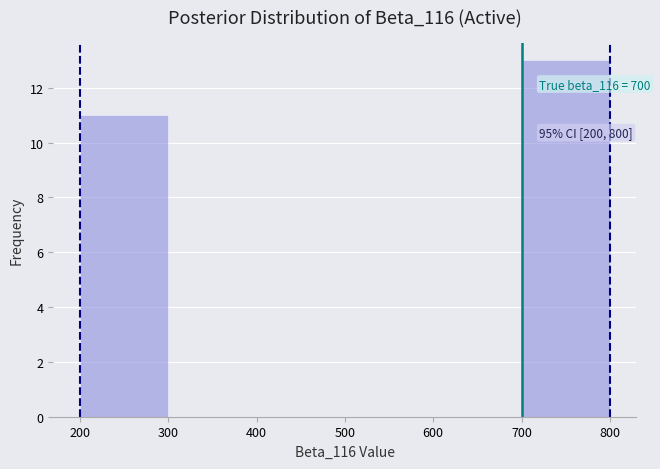

Which range on the x-axis has the tallest bar?

700 to 800